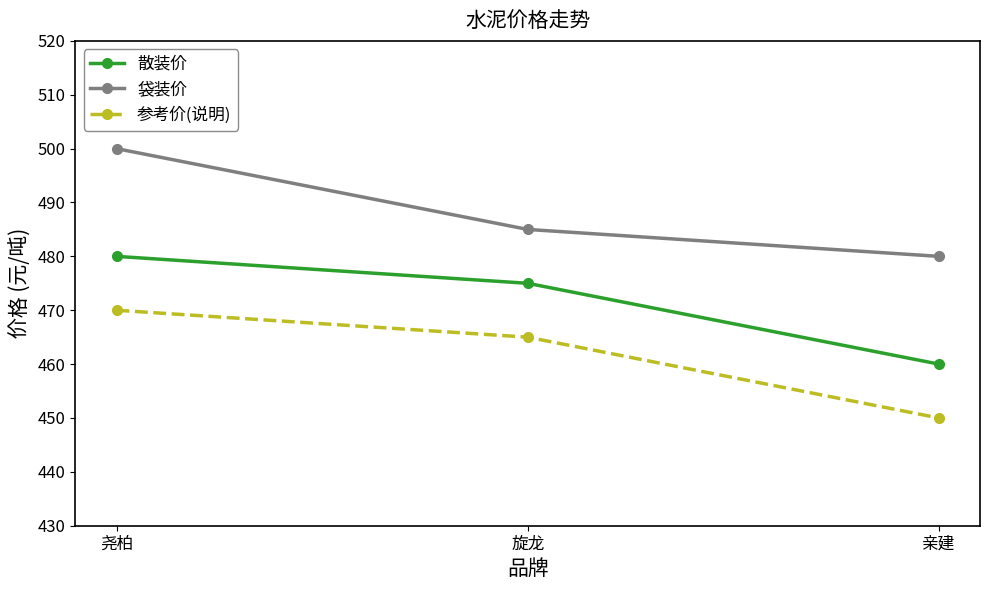

Which series has the largest total across all categories?

袋装价